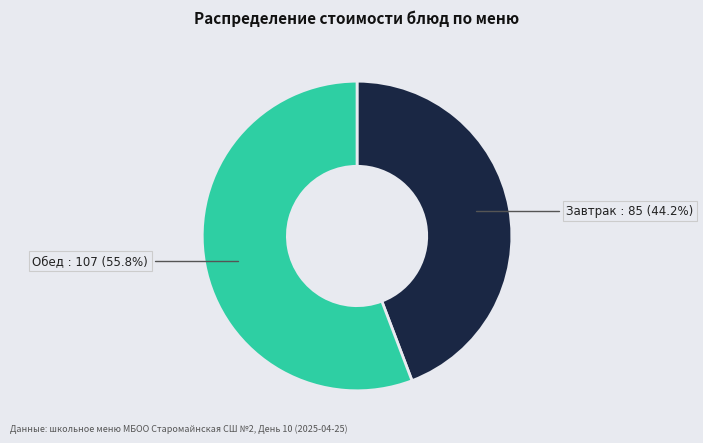

Is there a majority slice in this chart?

Yes